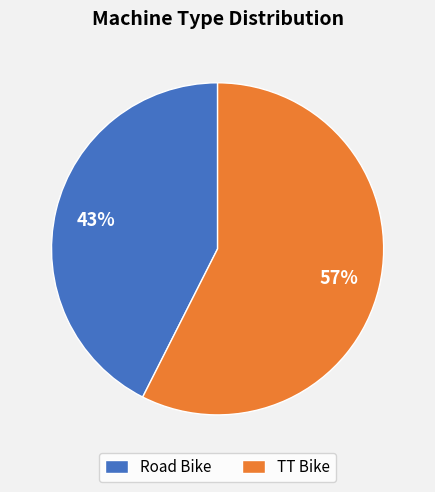

How many segments does this pie chart have?

2